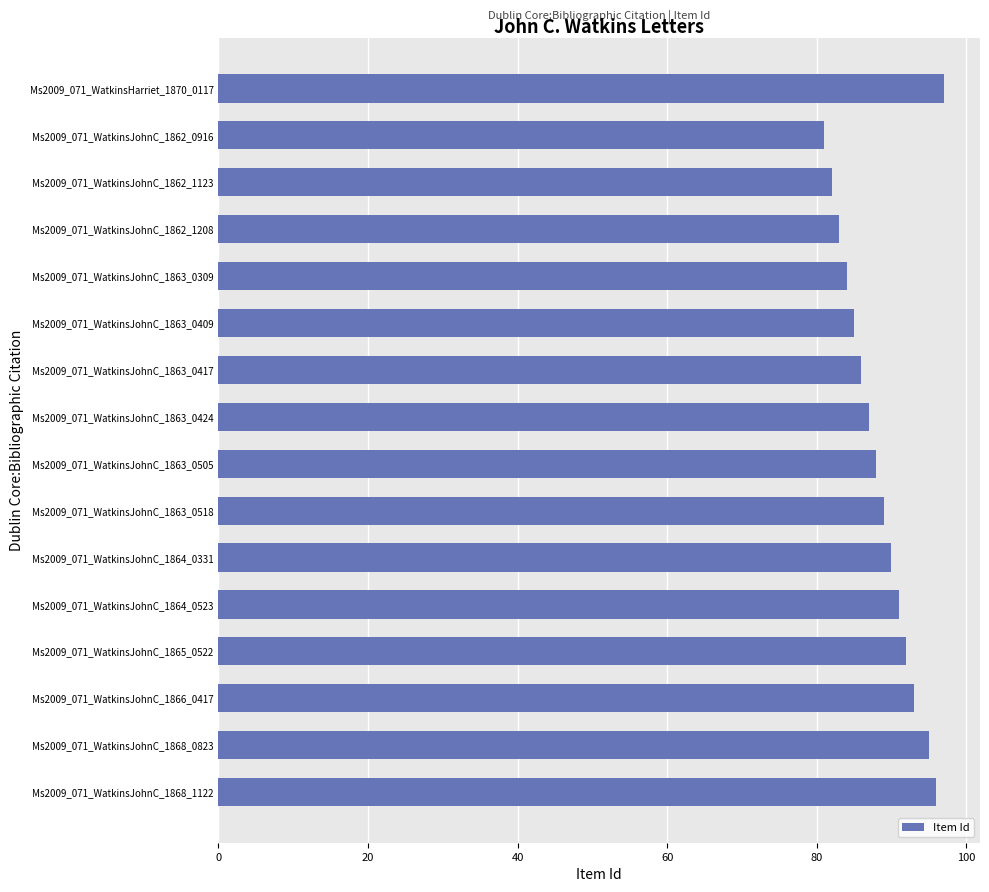

What is the average value?

89